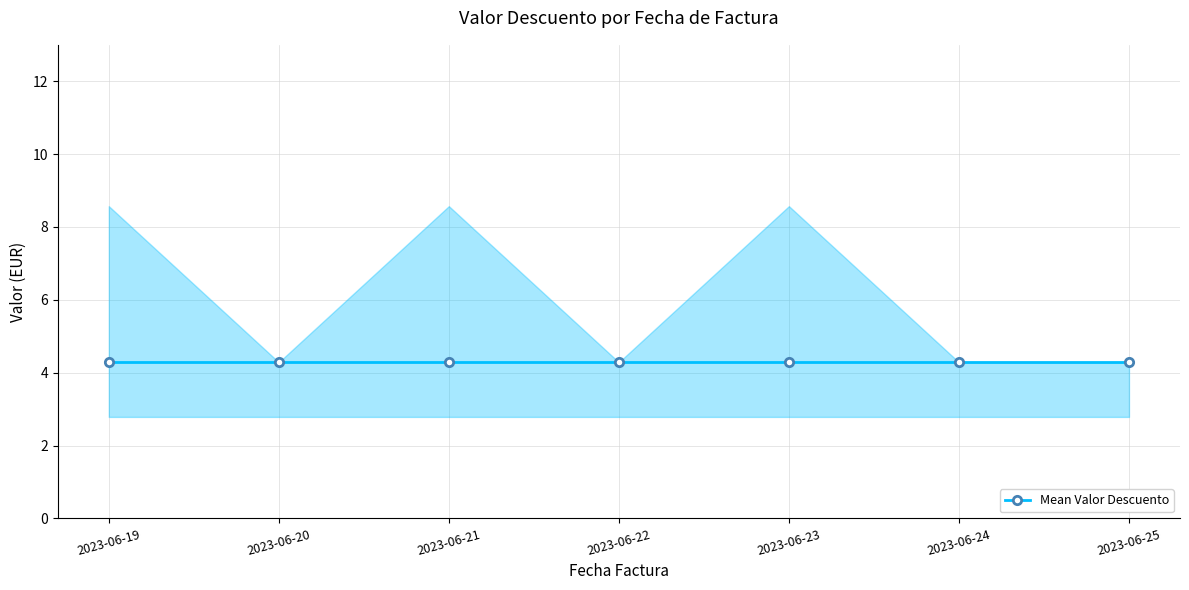

Which series has the largest range (max minus min)?

Valor Descuento